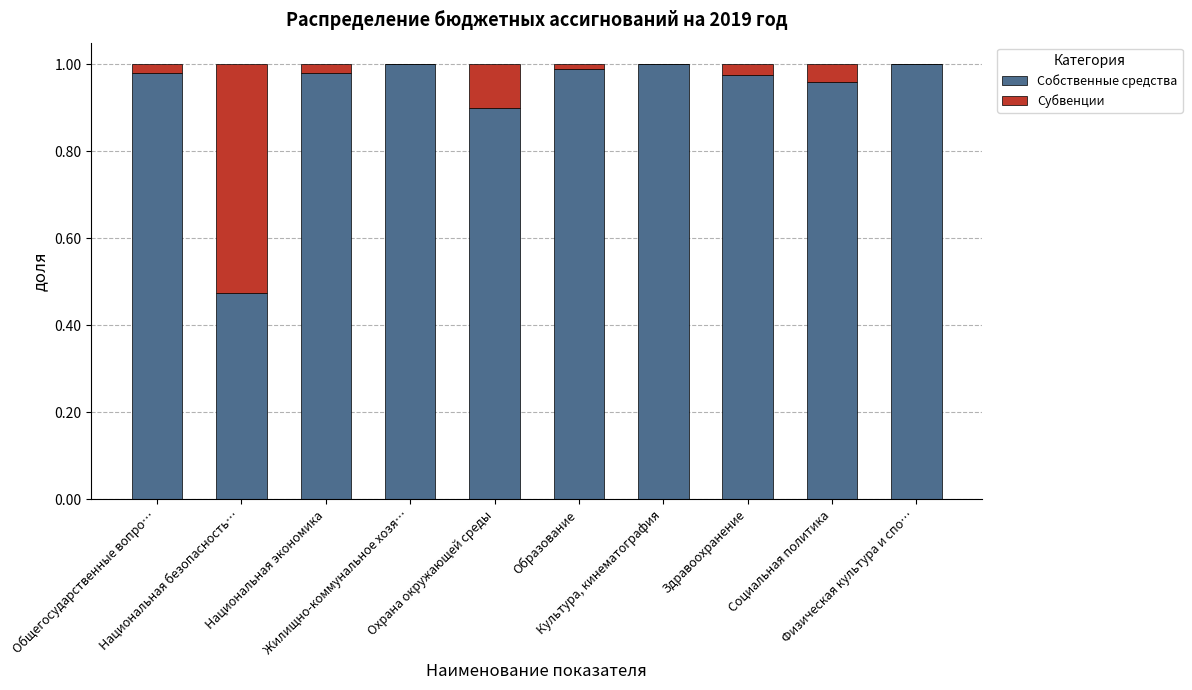

What is the total value across all series at Охрана окружающей среды?

1.0